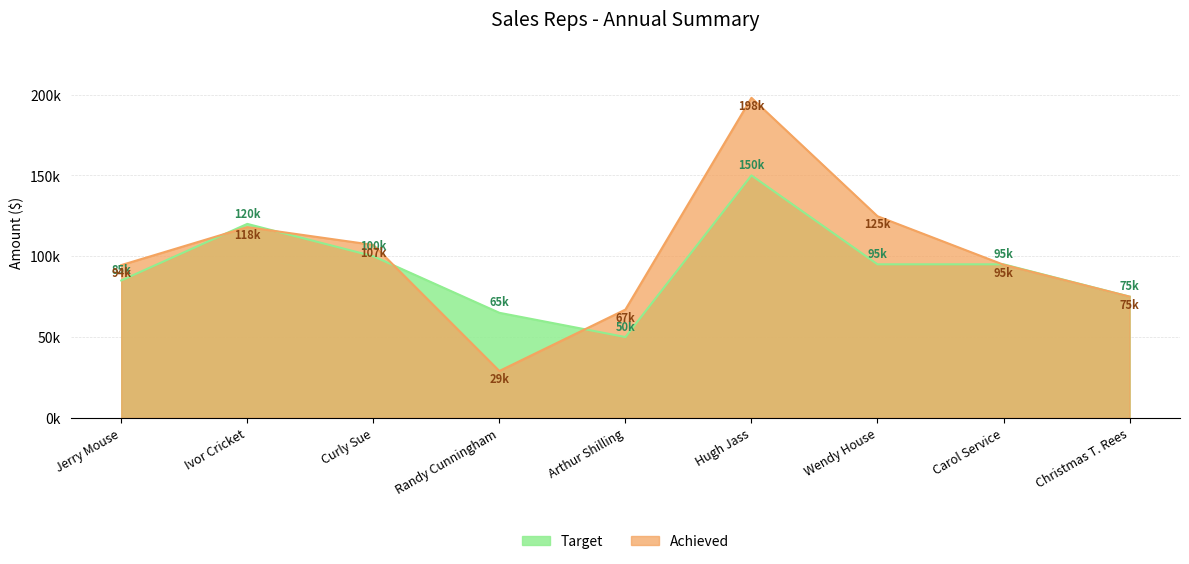

What is the sum of all Target values?

835000